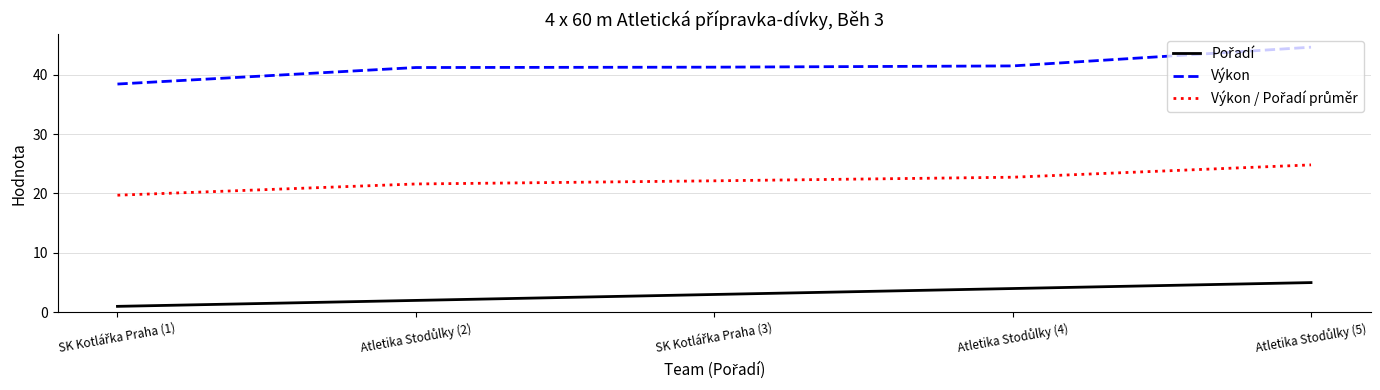

Which series has the widest spread of values?

Výkon